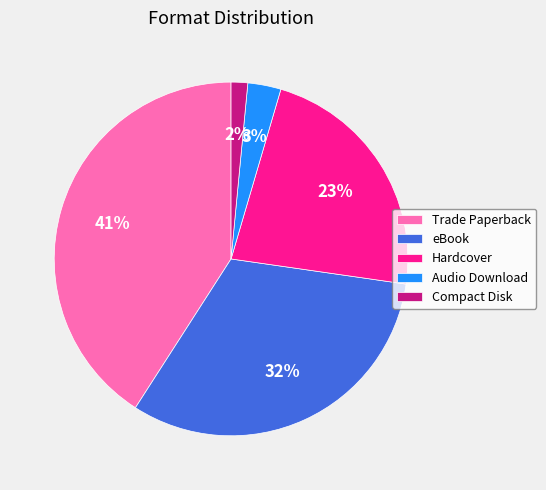

Combined, do Hardcover and Compact Disk account for over 50%?

No